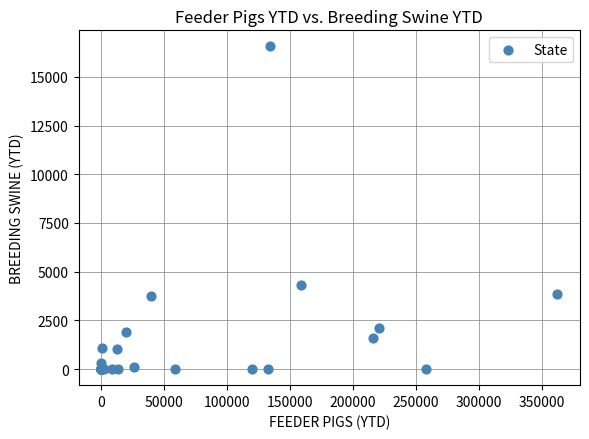

What Y value in the scatter plot is closest to 8282?

4316